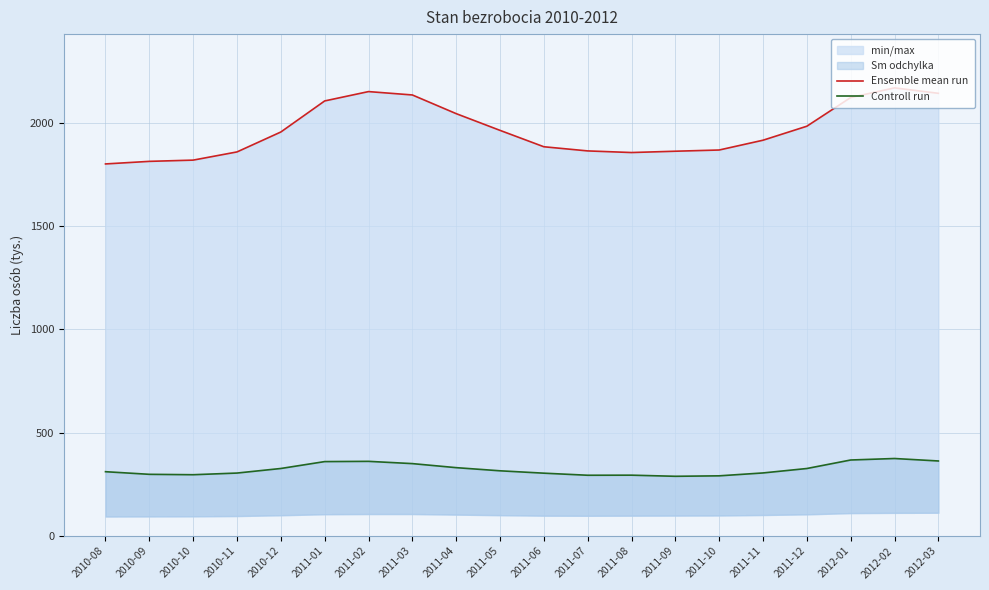

Which category has the highest value across all series?

2012-02